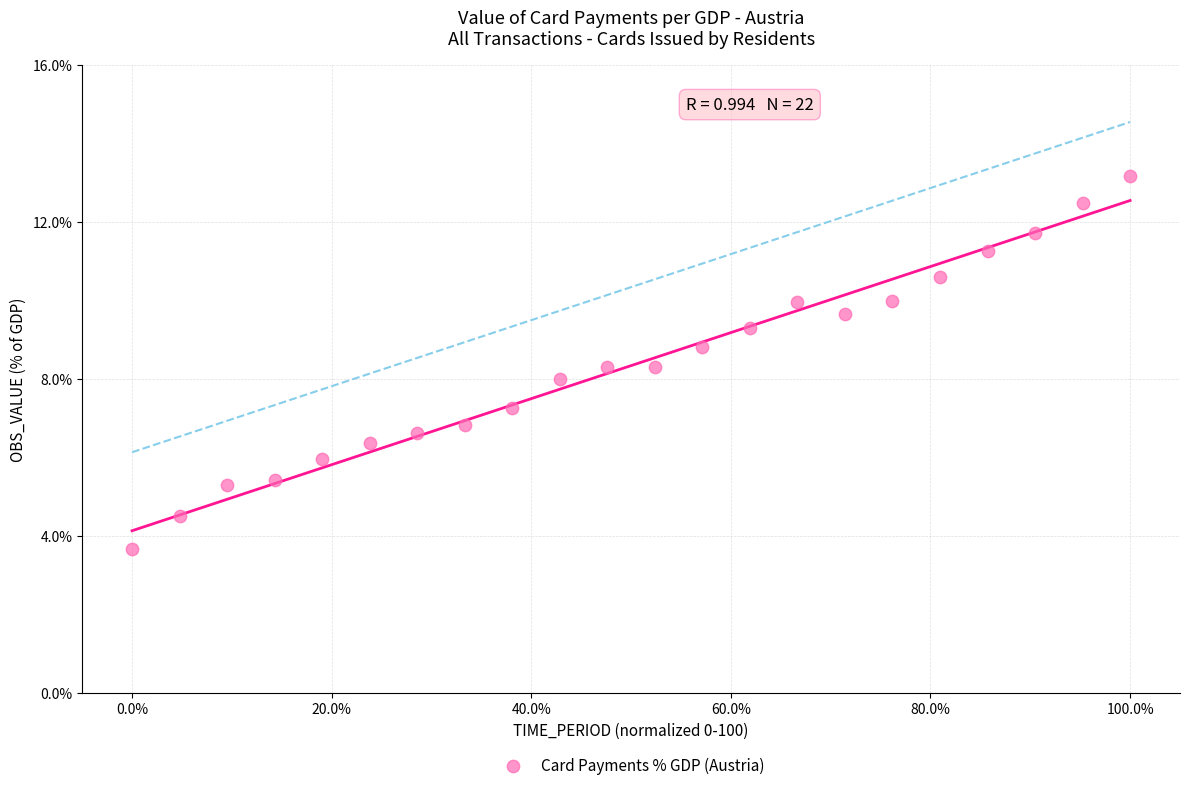

What is the range of Y values (max minus min)?

9.5